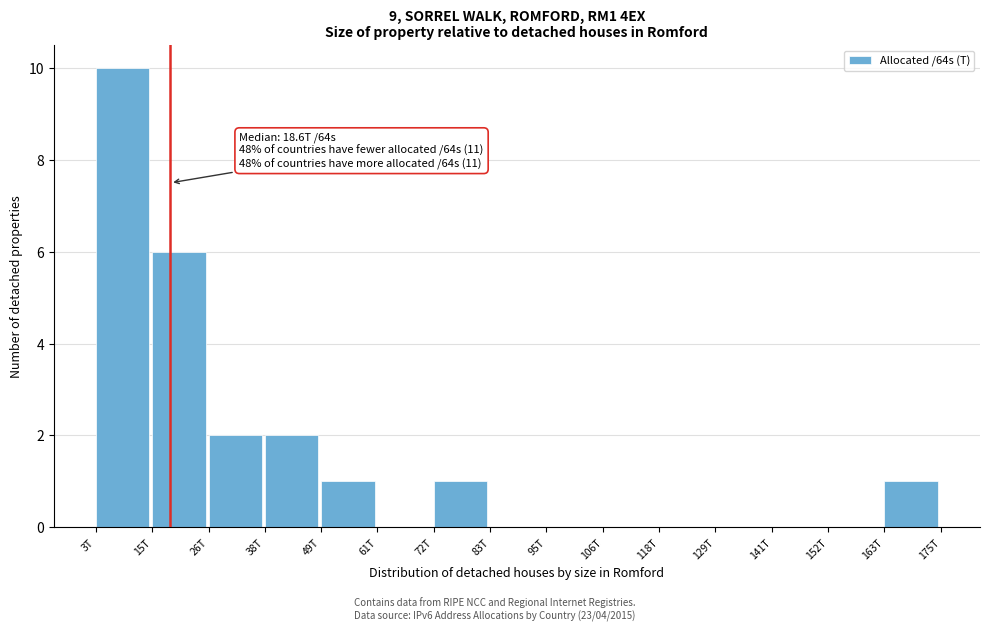

Reading right to left, transcribe all the data shown in this chart.

163T=1	152T=0	141T=0	129T=0	118T=0	106T=0	95T=0	83T=0	72T=1	61T=0	49T=1	38T=2	26T=2	15T=6	3T=10